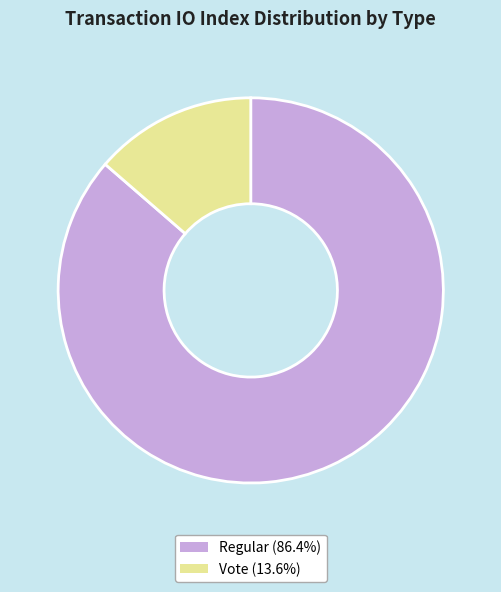

Does any single category account for the majority?

Yes